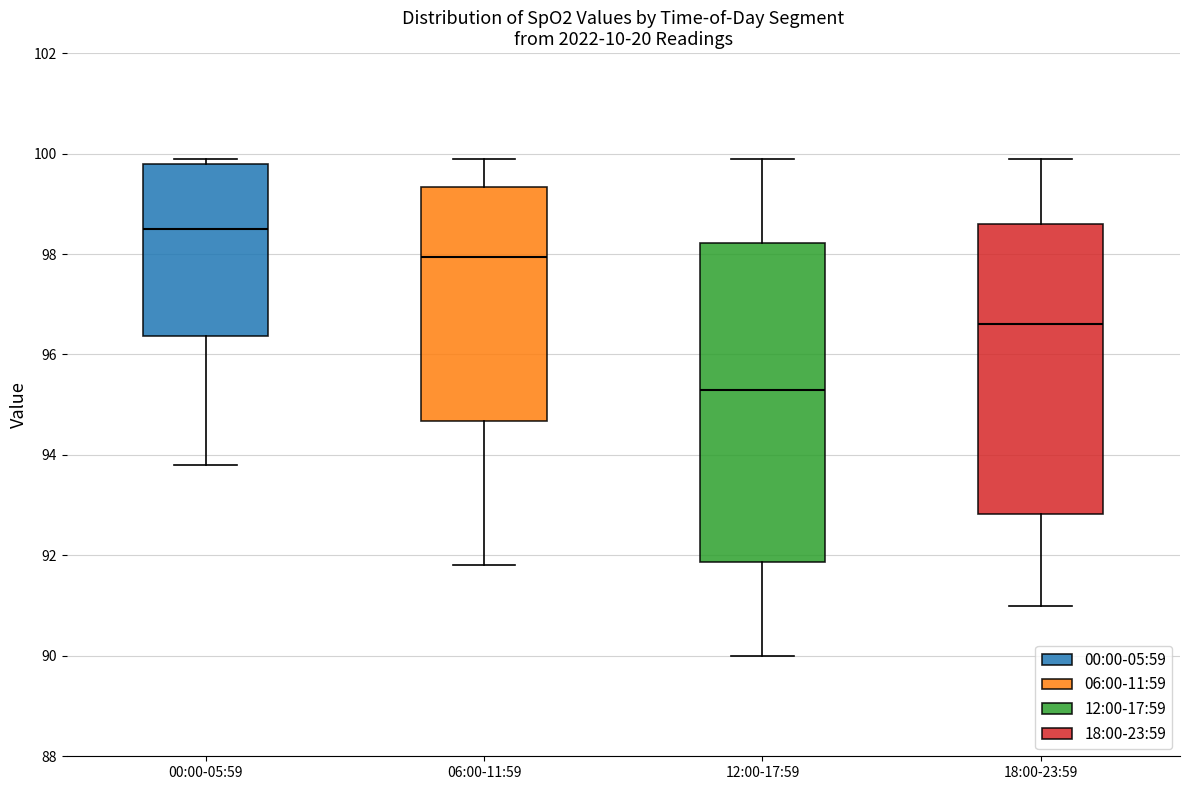

Which box has the highest median line?

00:00-05:59